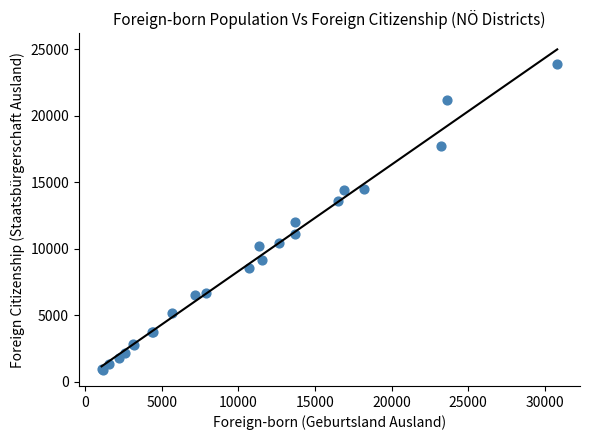

What Y value in the scatter plot is closest to 12392?

11968